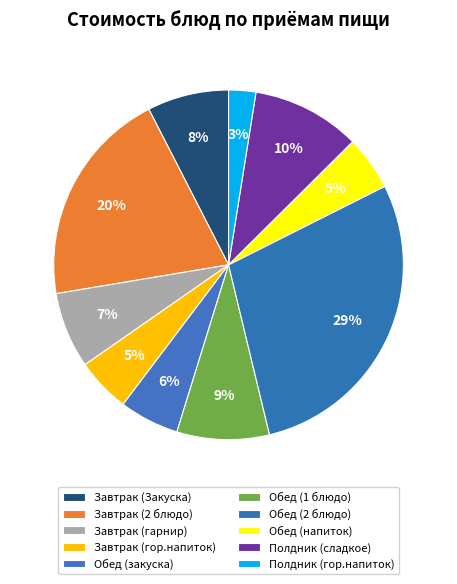

How many segments does this pie chart have?

10